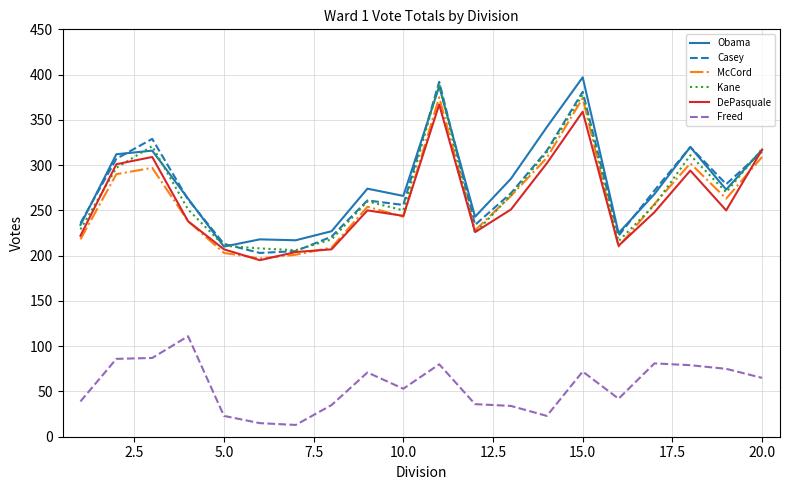

True or false: Freed and McCord cross at least once.

False